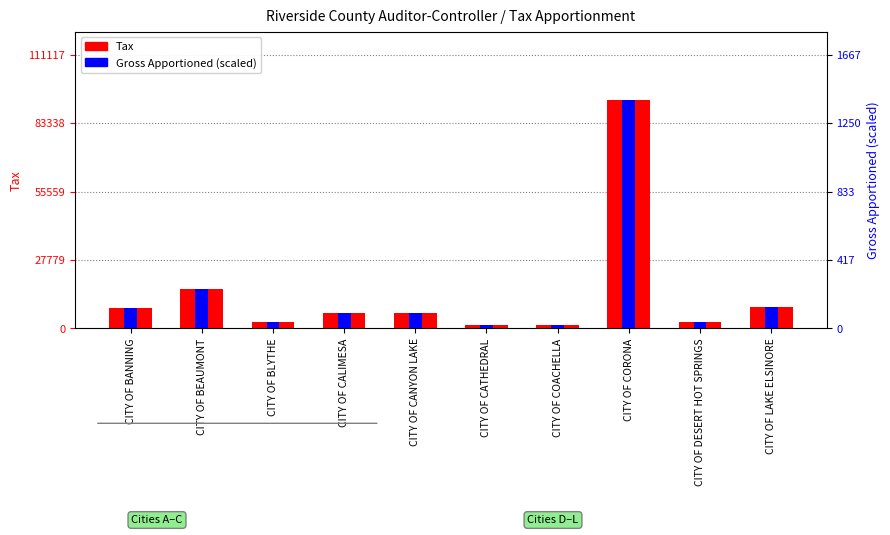

Is the value of Gross Apportioned (scaled) at CITY OF LAKE ELSINORE greater than the value of Tax at CITY OF CATHEDRAL?

No